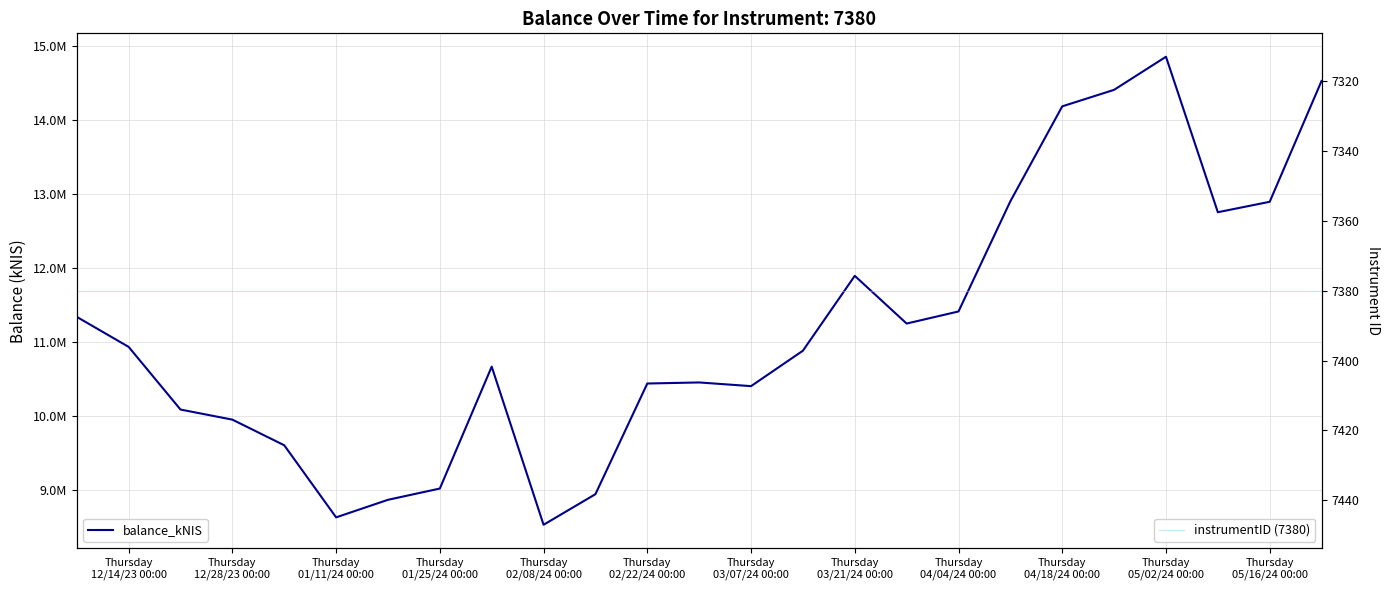

What is the average value of the balance_kNIS series?

11199387.4